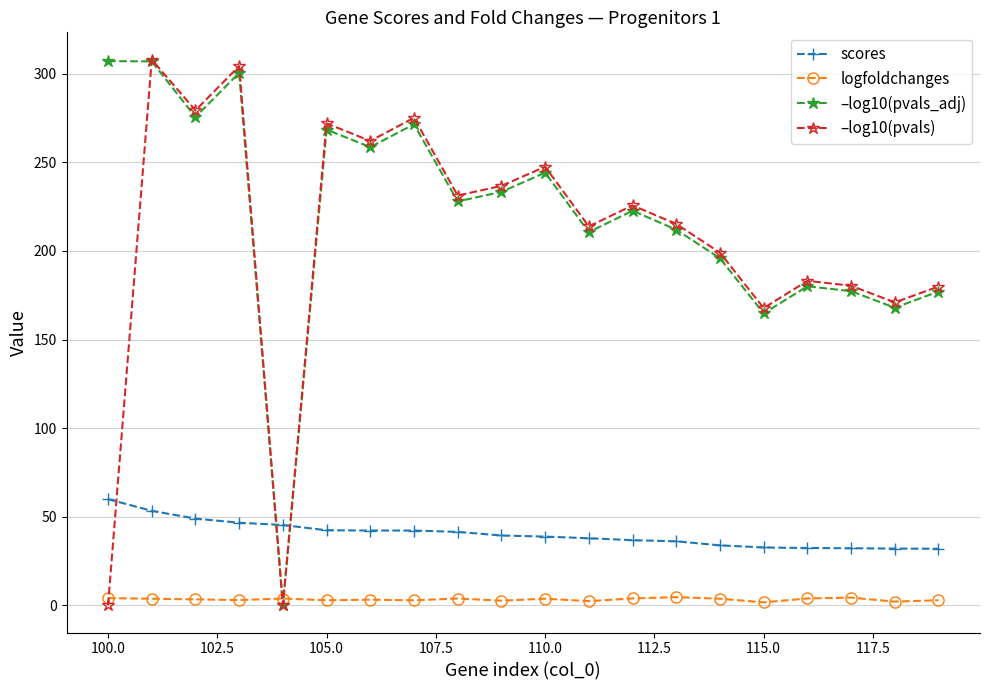

True or false: logfoldchanges and scores cross at least once.

False